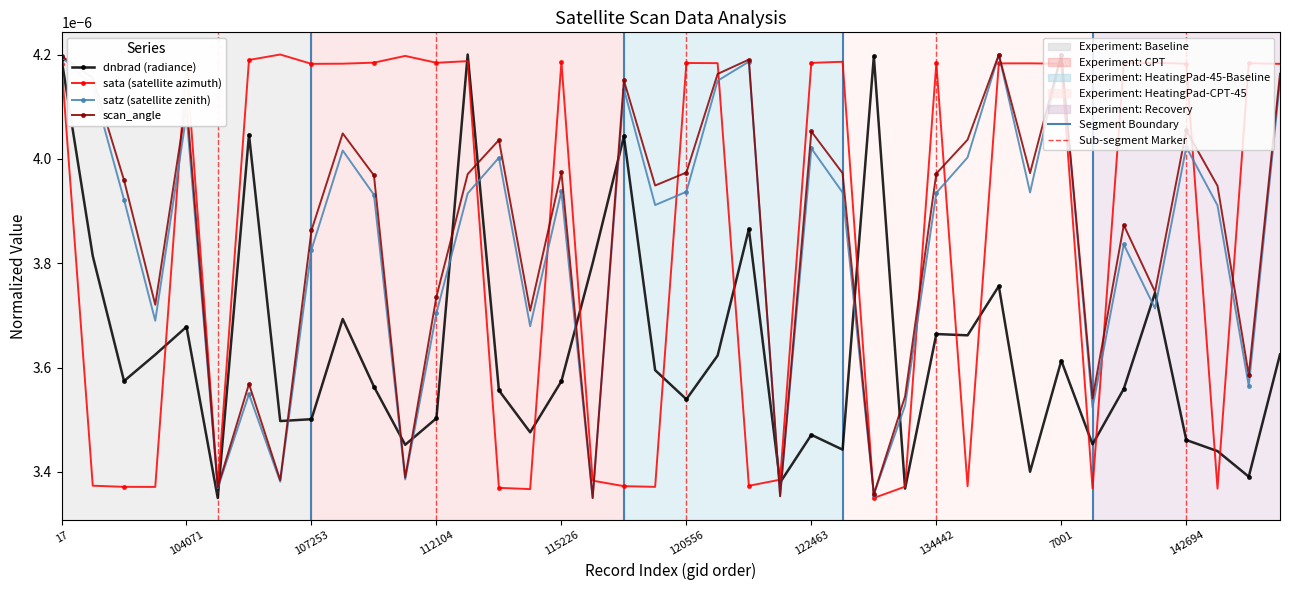

How many lines are shown in the chart?

4